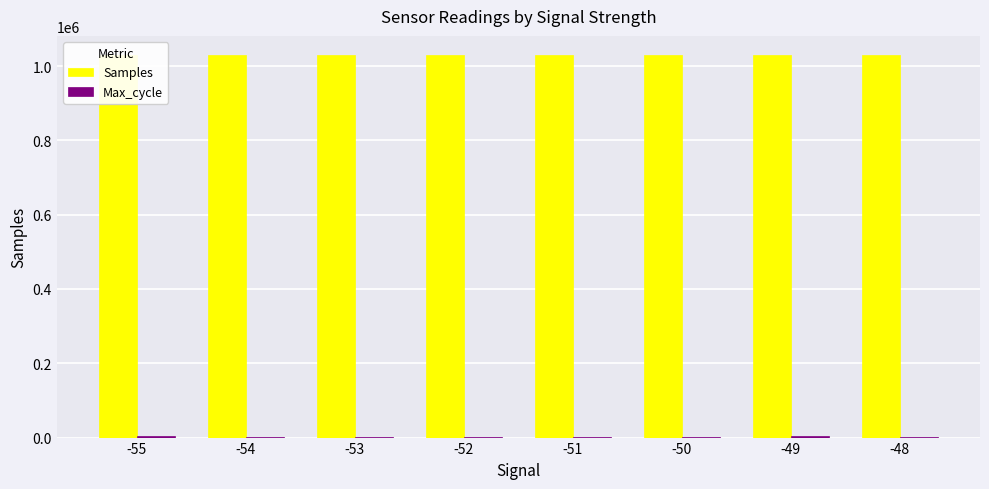

How many groups of bars are there?

8